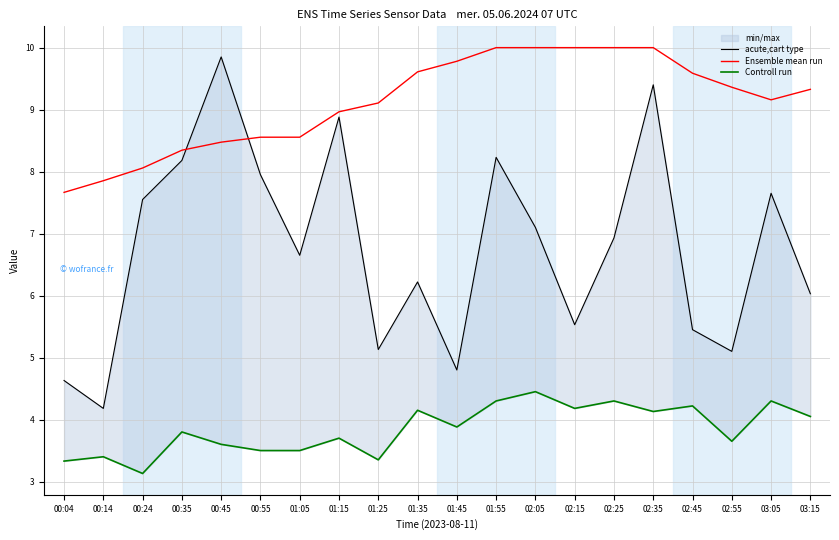

What is the spread (max minus min) of values at 00:24?

4.9